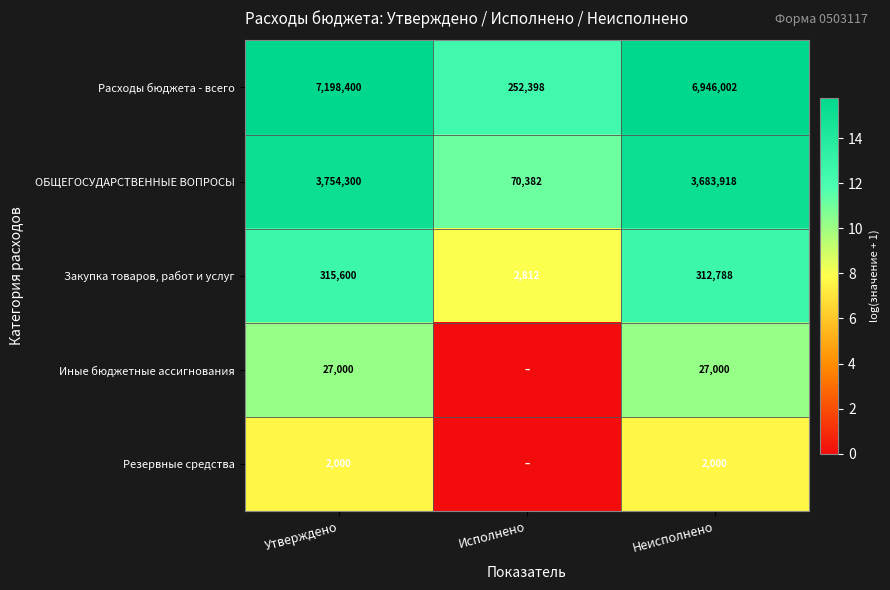

Is it true that ОБЩЕГОСУДАРСТВЕННЫЕ ВОПРОСЫ equals 3683918 at Неисполнено?

True